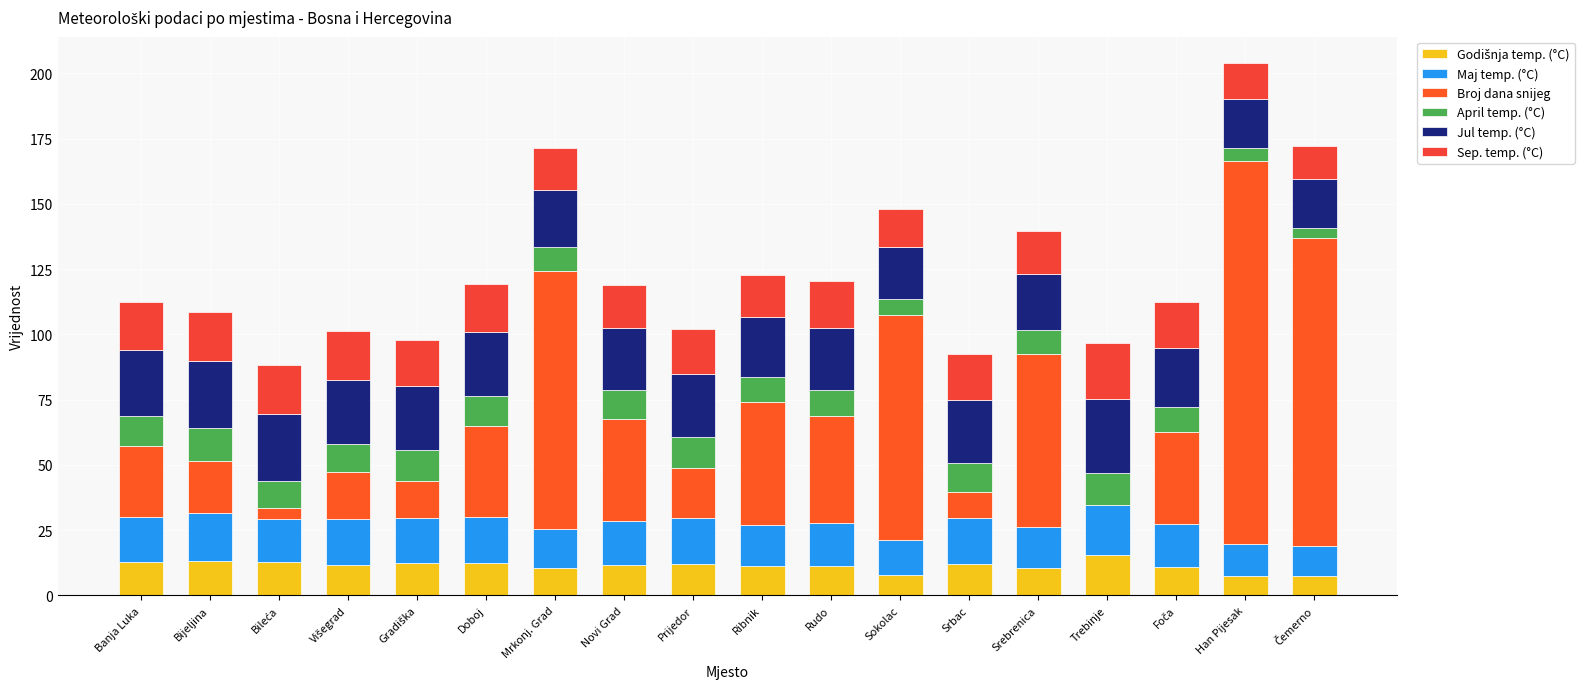

The Sep. temp. (°C) series shows 29.3 at Gradiška. True or false?

False